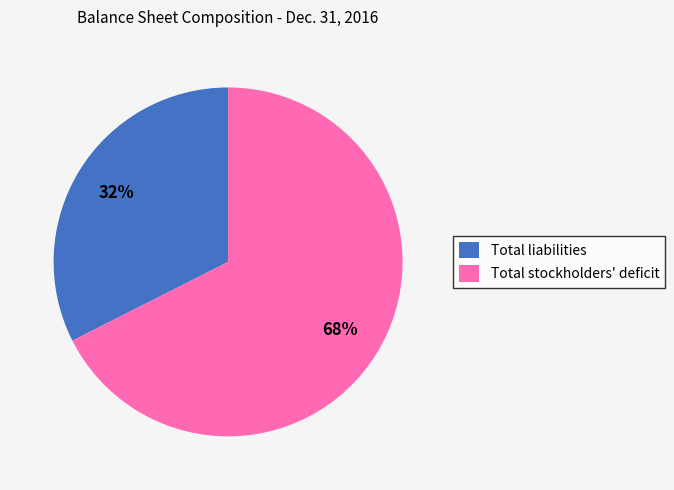

To the nearest percent, what percentage of the pie is Total stockholders' deficit?

68%